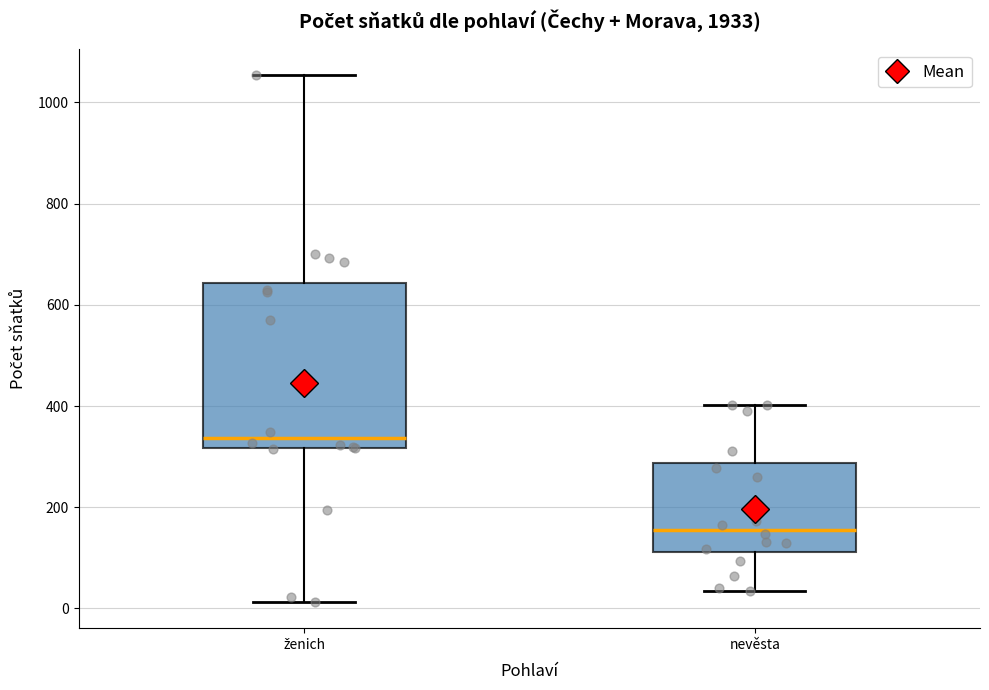

Which box has the highest median line?

ženich